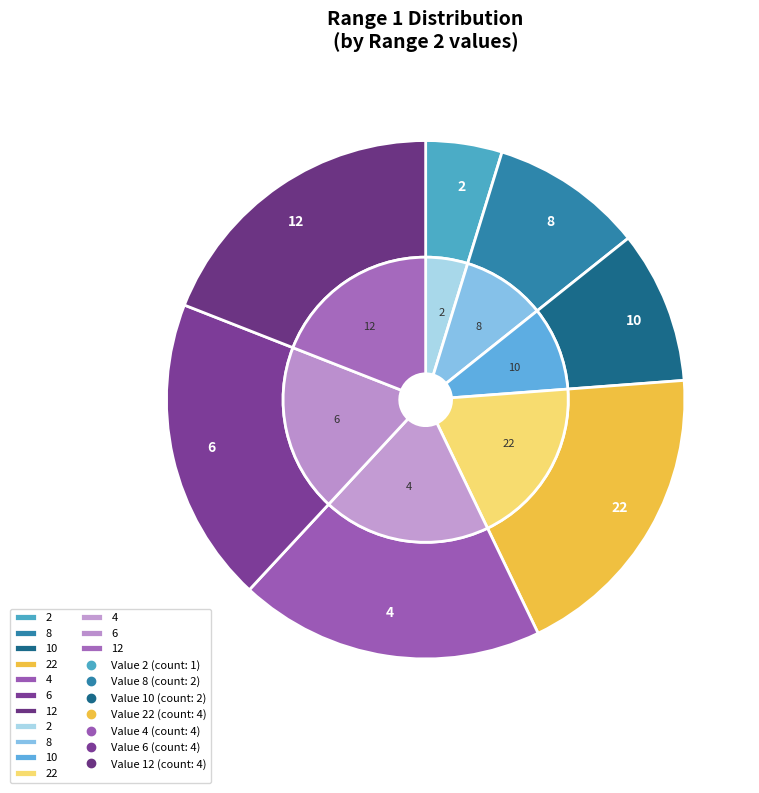

How many segments does this pie chart have?

7